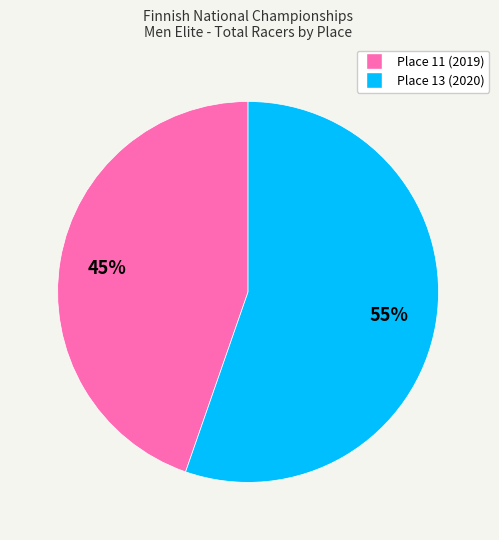

Is the sum of Place 11 (2019) and Place 13 (2020) greater than half?

Yes